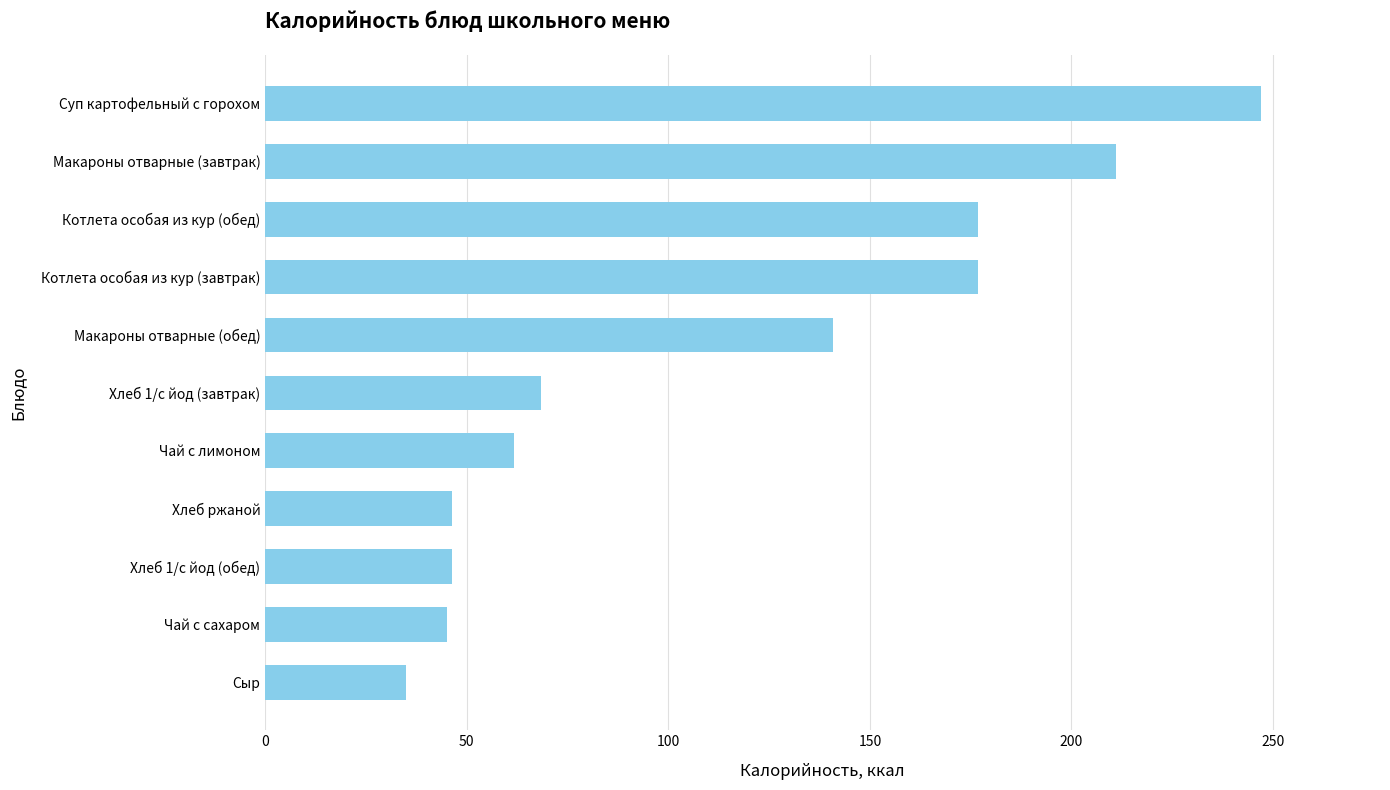

Which category has the highest value across all series?

Суп картофельный с горохом